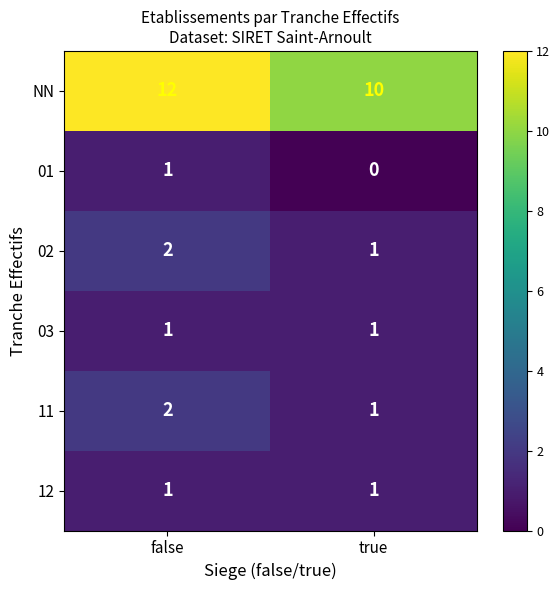

Which category has the lowest value in the 01 series?

true